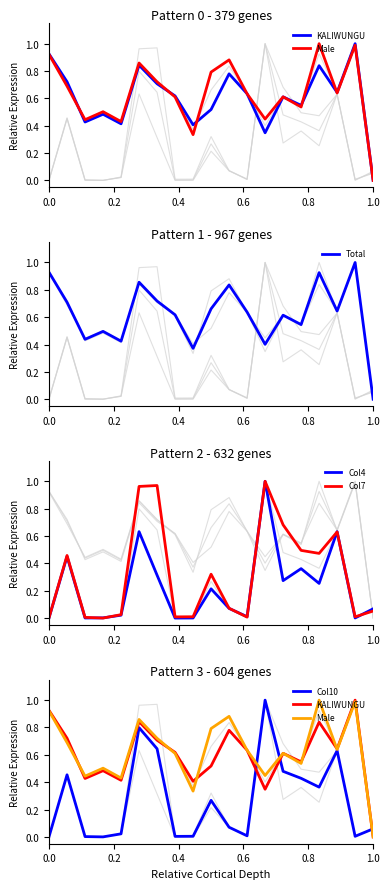

True or false: Col7 has more than 0 points higher than both neighbors.

True